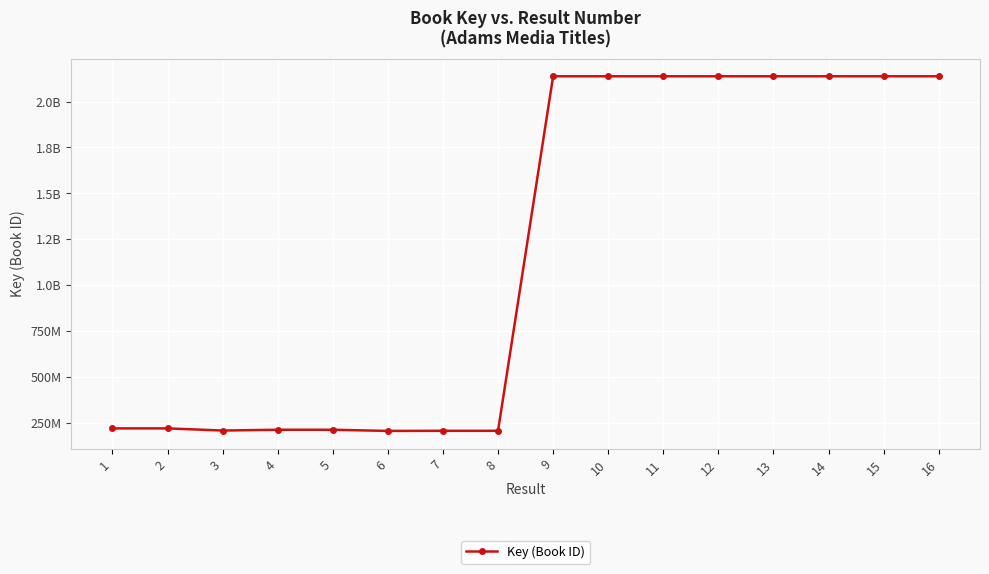

Is this an area chart (filled region under the line)?

No